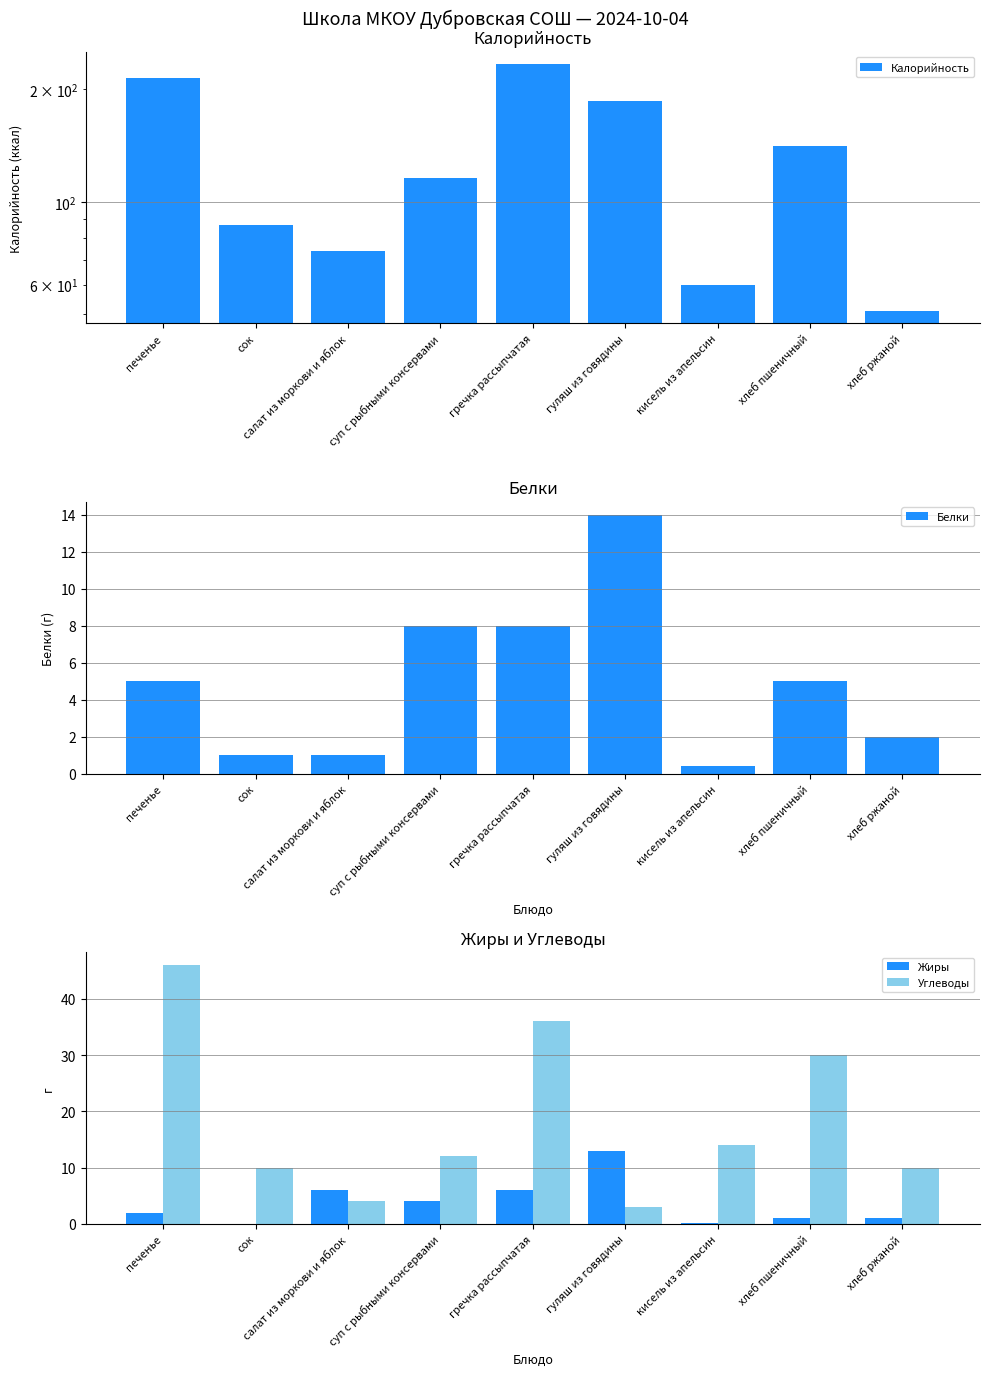

The Белки series shows 7.9 at печенье. True or false?

False